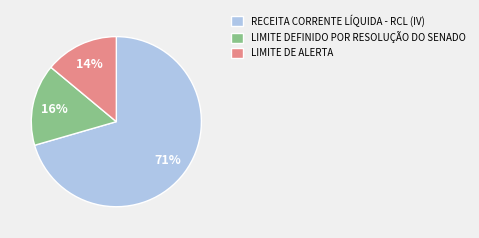

To the nearest percent, what is the average slice percentage?

33%